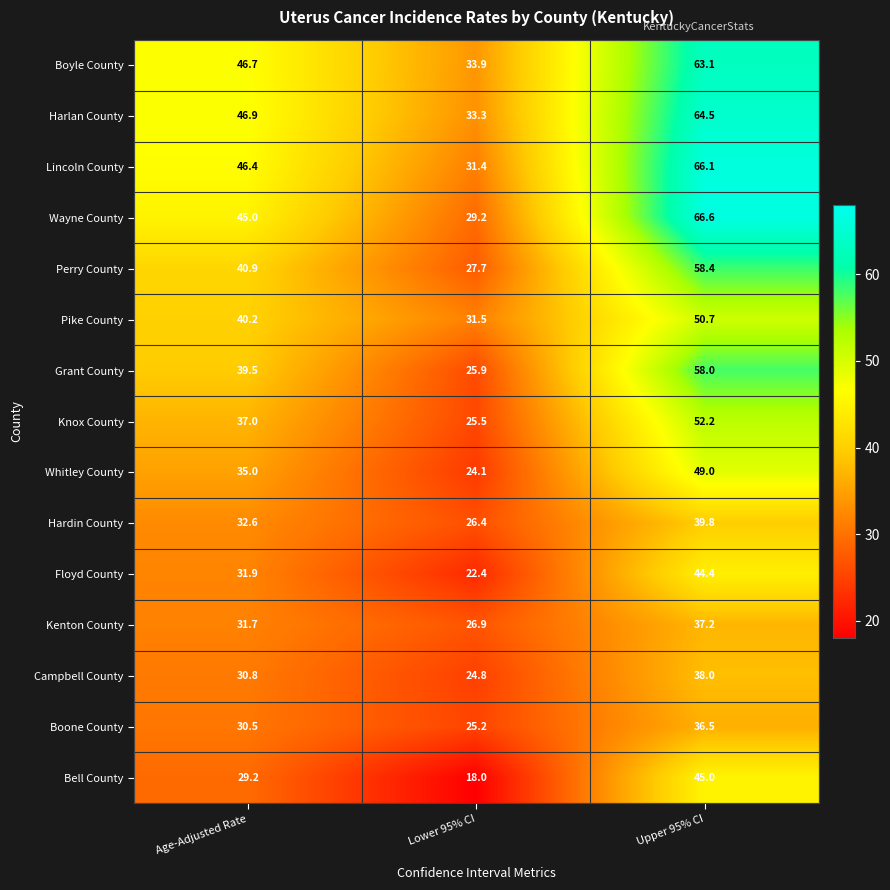

At which label does Whitley County reach its minimum?

Lower 95% CI